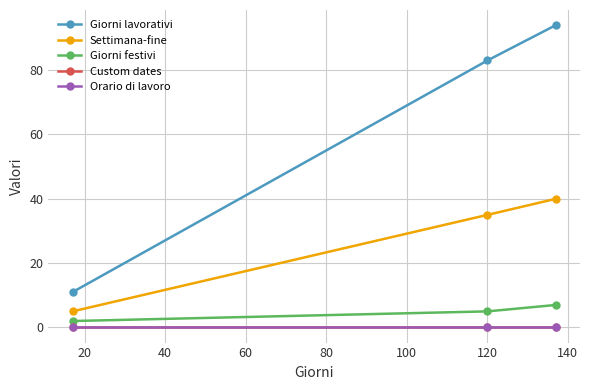

Reading left to right, what are all the values shown in this chart?

Giorni lavorativi: 11	83	94
Settimana-fine: 5	35	40
Giorni festivi: 2	5	7
Custom dates: 0	0	0
Orario di lavoro: 0	0	0